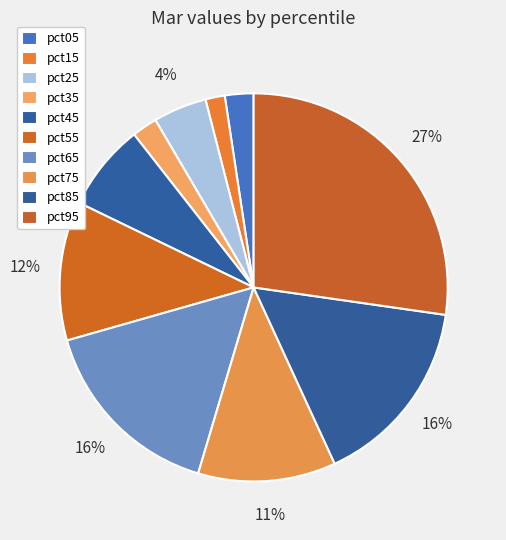

To the nearest percent, what is the difference between the largest and smallest slice percentages?

26%